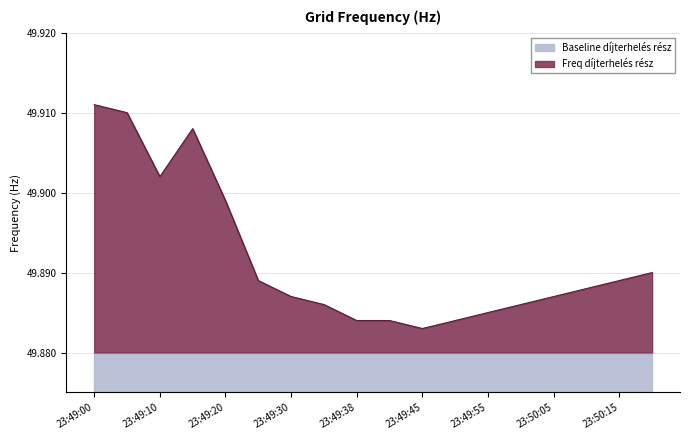

List the labels in order of value, smallest first.

23:49:45, 23:49:38, 23:49:40, 23:49:50, 23:49:55, 23:49:35, 23:50:00, 23:49:30, 23:50:05, 23:50:10, 23:49:25, 23:50:15, 23:50:20, 23:49:20, 23:49:10, 23:49:15, 23:49:05, 23:49:00